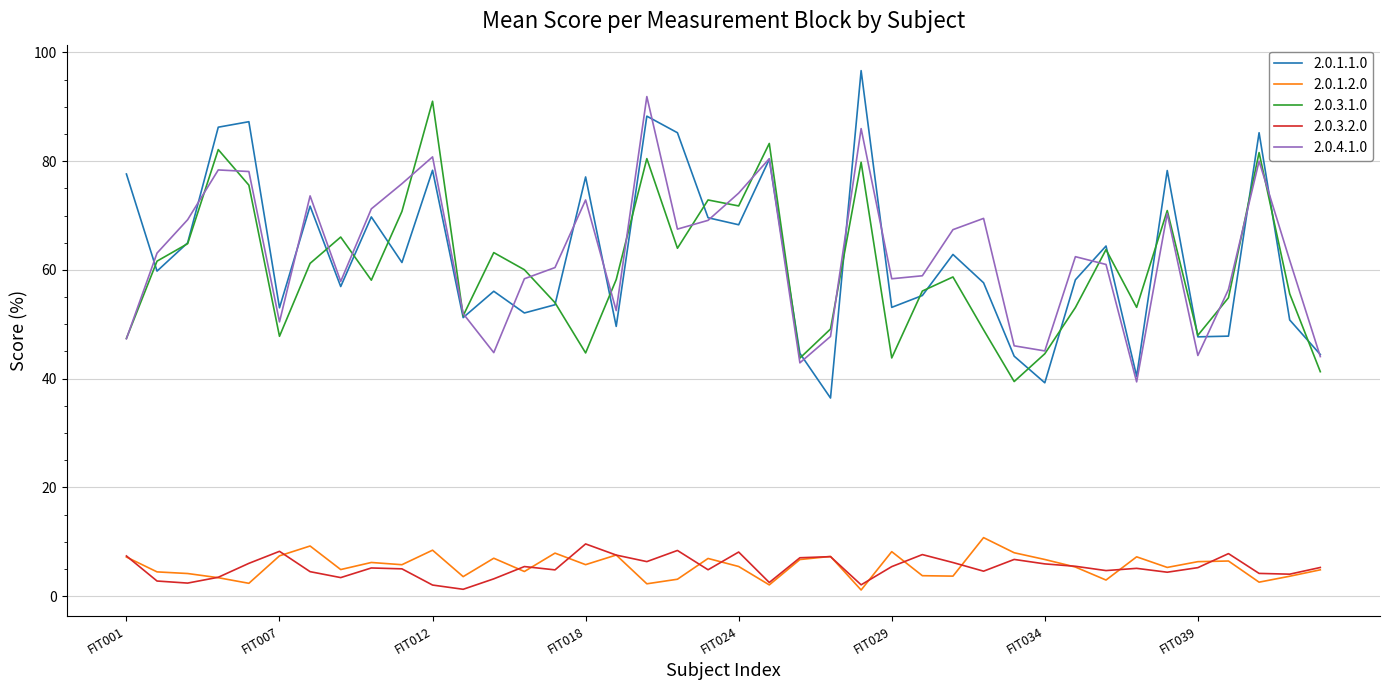

What is the difference between the maximum and minimum values in the 2.0.1.2.0 series?

9.6